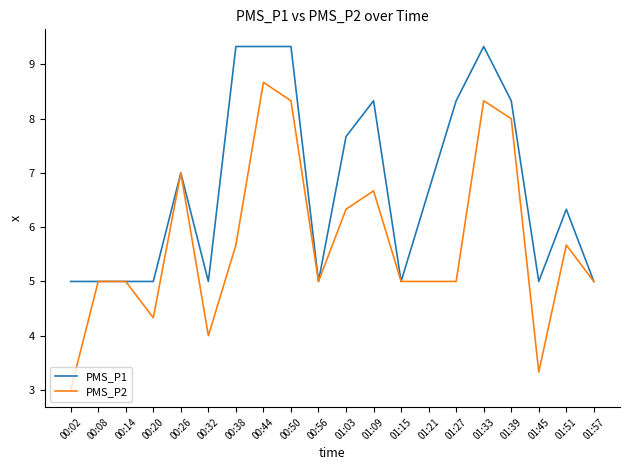

What is the difference between the highest and lowest values at 01:03?

1.3